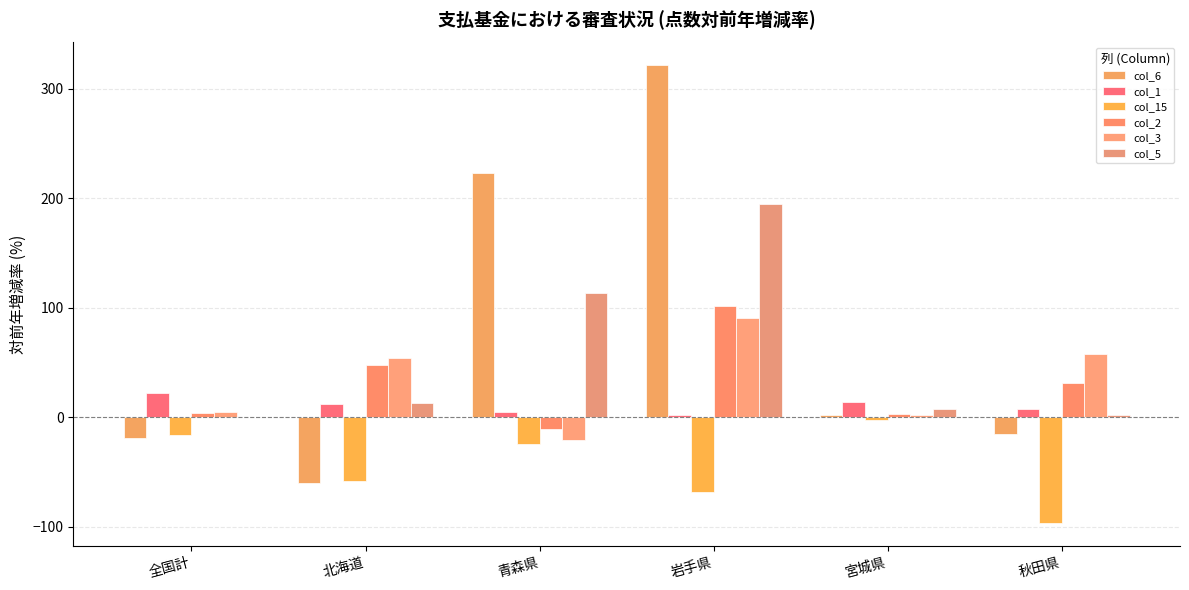

Between 岩手県 and 全国計, which is larger?

岩手県